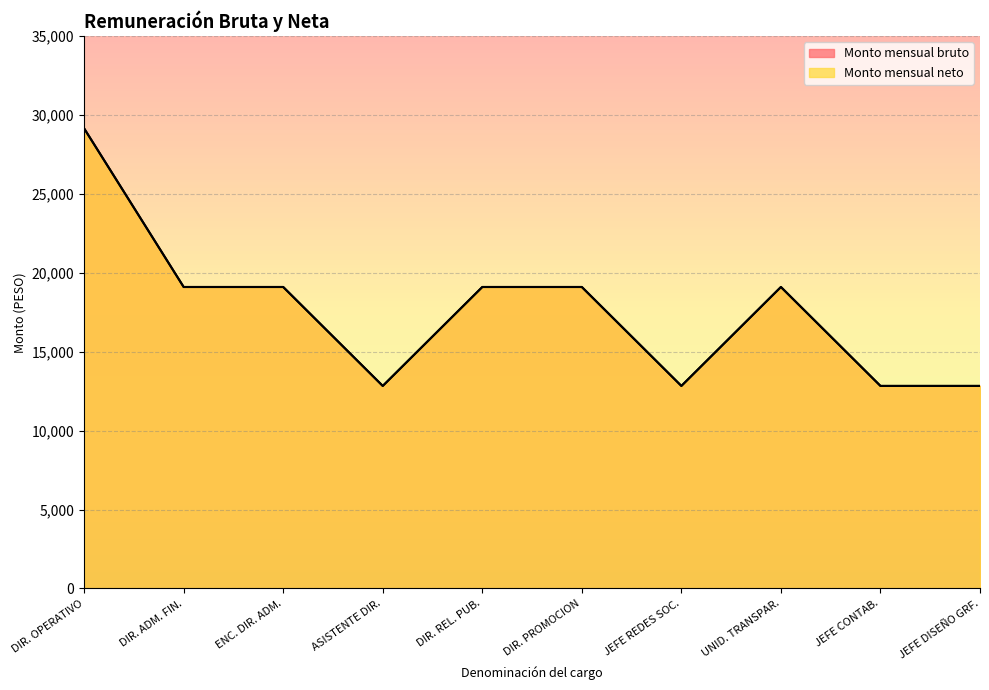

What is the difference between the second highest and minimum values in the Monto mensual neto series?

6268.0